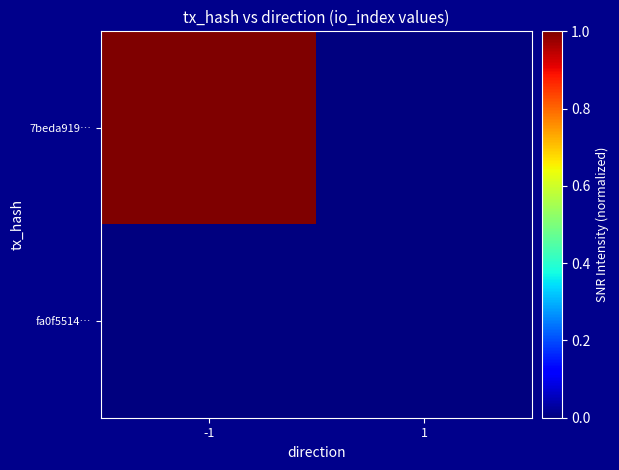

Count the number of categories in the chart.

2